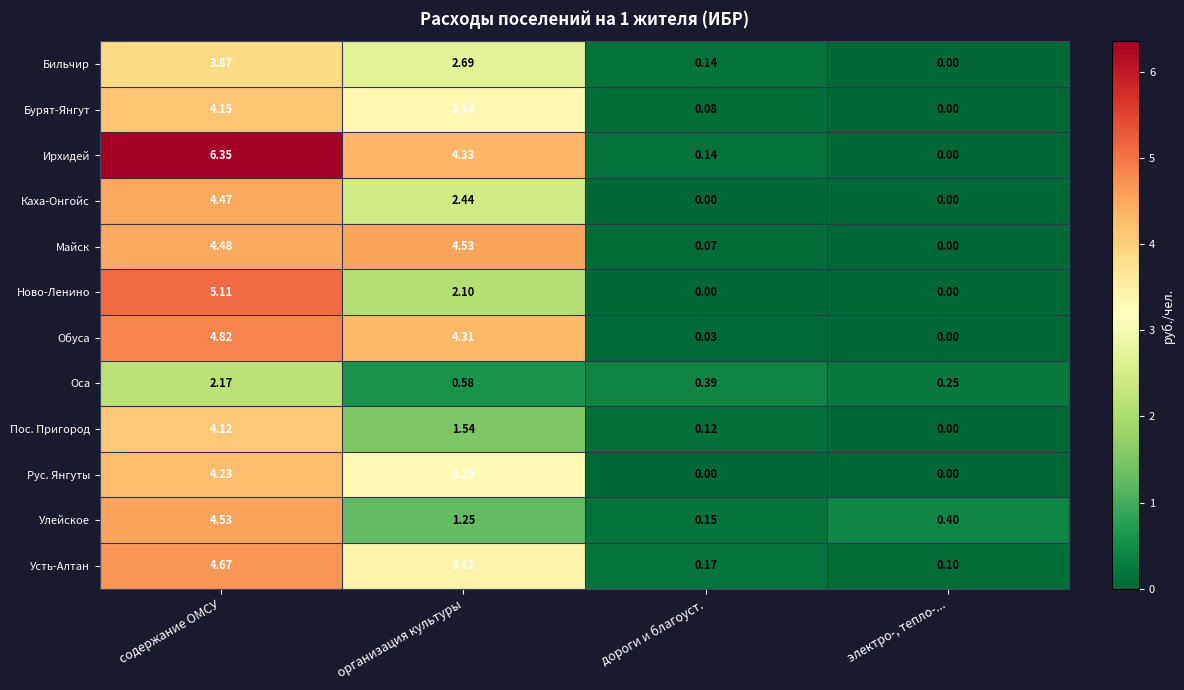

Which series has the widest spread of values?

Ирхидей